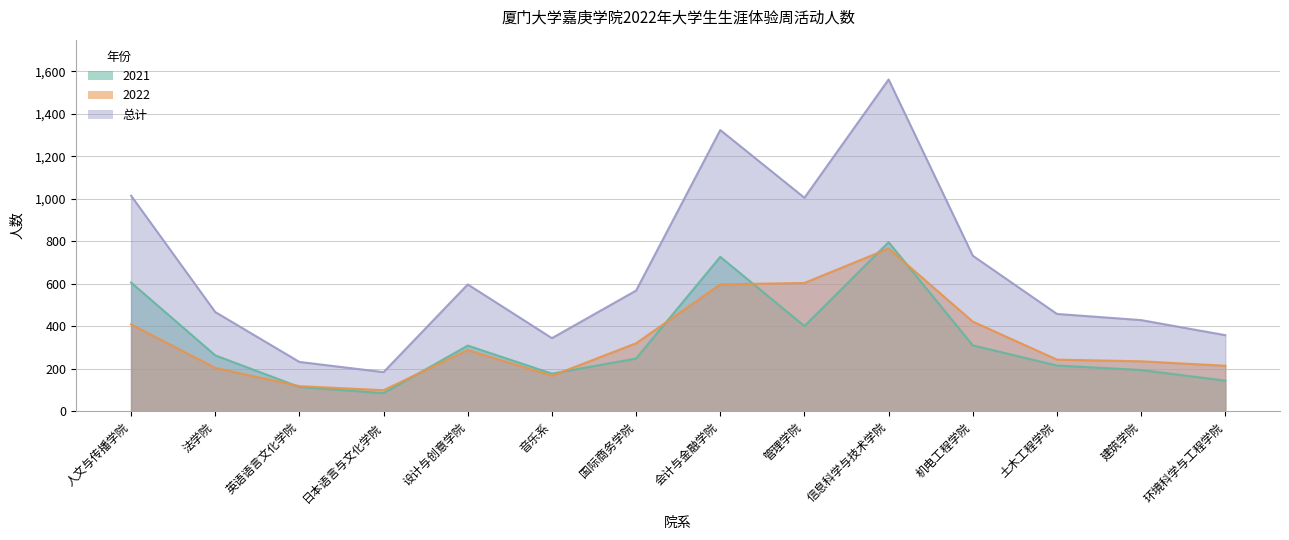

Reading left to right, what are all the values shown in this chart?

2021: 606	263	114	85	309	177	248	727	401	796	310	215	194	144
2022: 409	204	118	99	288	167	320	597	604	766	422	243	235	214
总计: 1015	467	232	184	597	344	568	1324	1005	1562	732	458	429	358